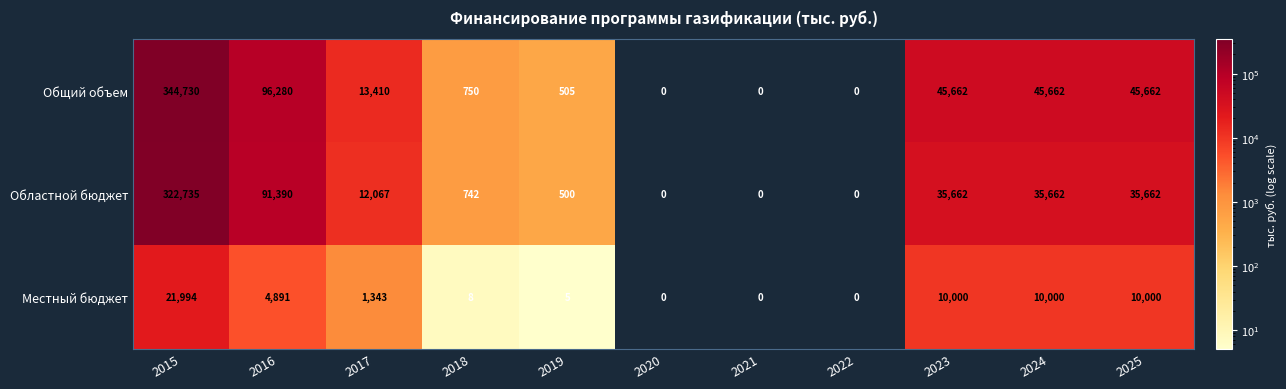

What is the sum of the Областной бюджет values at 2024 and 2019?

36162